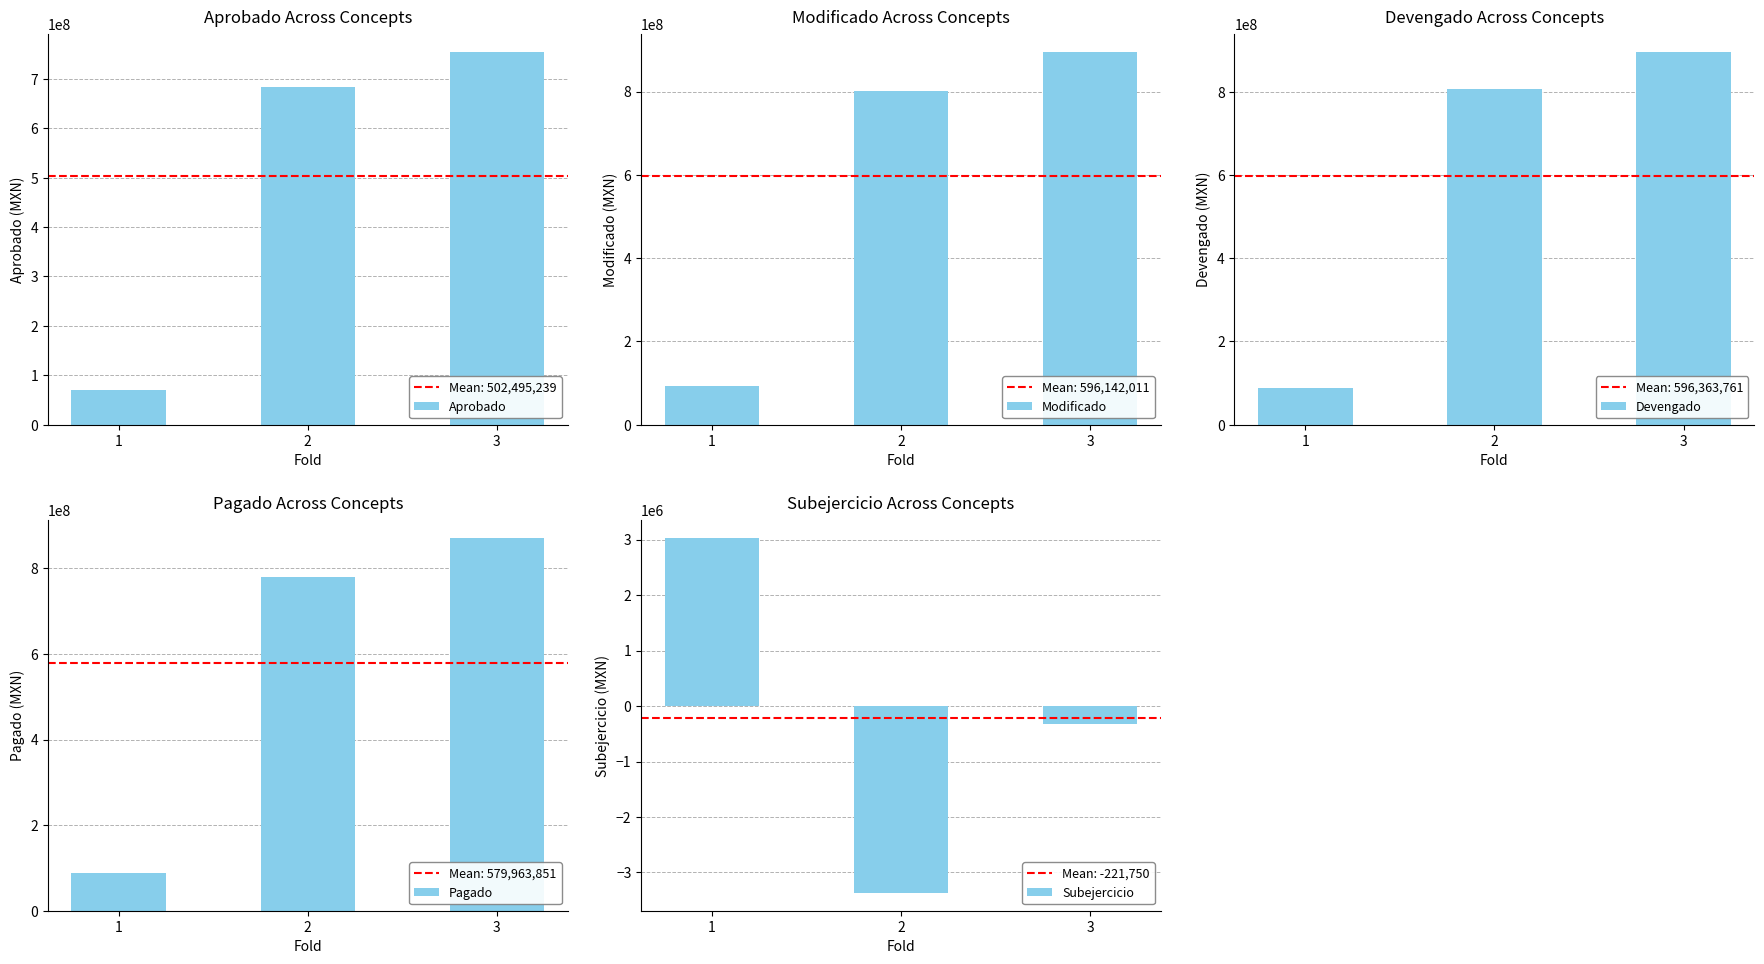

List the series in order of their peak value, lowest first.

Subejercicio, Aprobado, Pagado, Modificado, Devengado